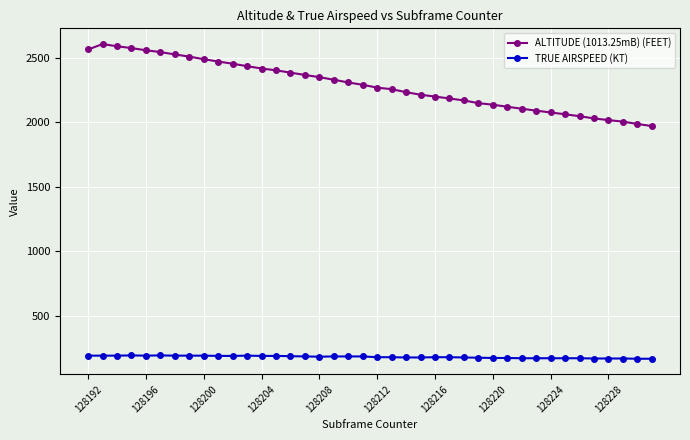

Which series has the widest spread of values?

ALTITUDE (1013.25mB) (FEET)